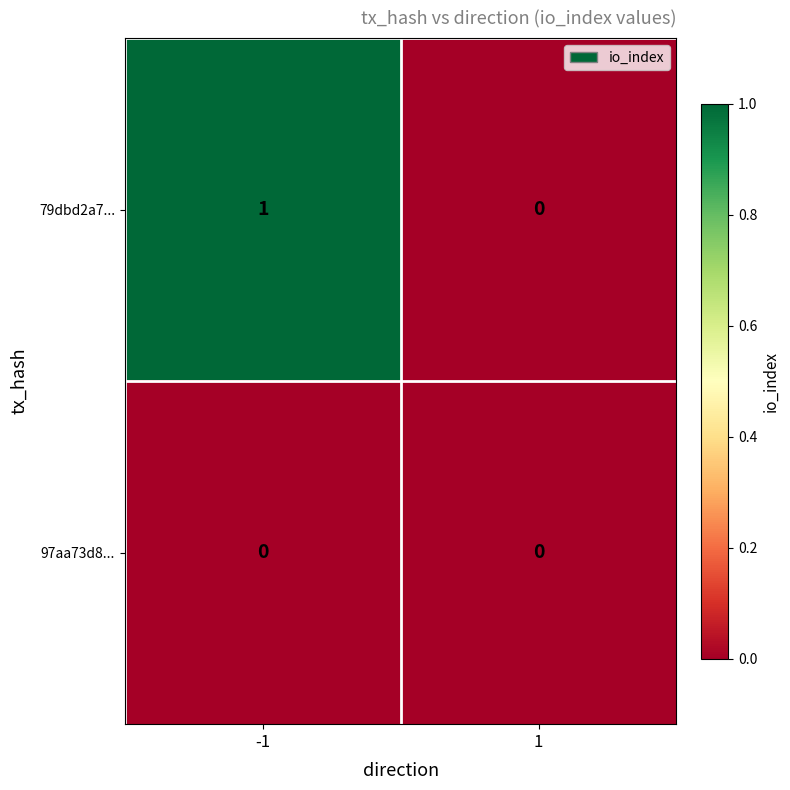

Rank the series by their average value, from lowest to highest.

97aa73d8..., 79dbd2a7...